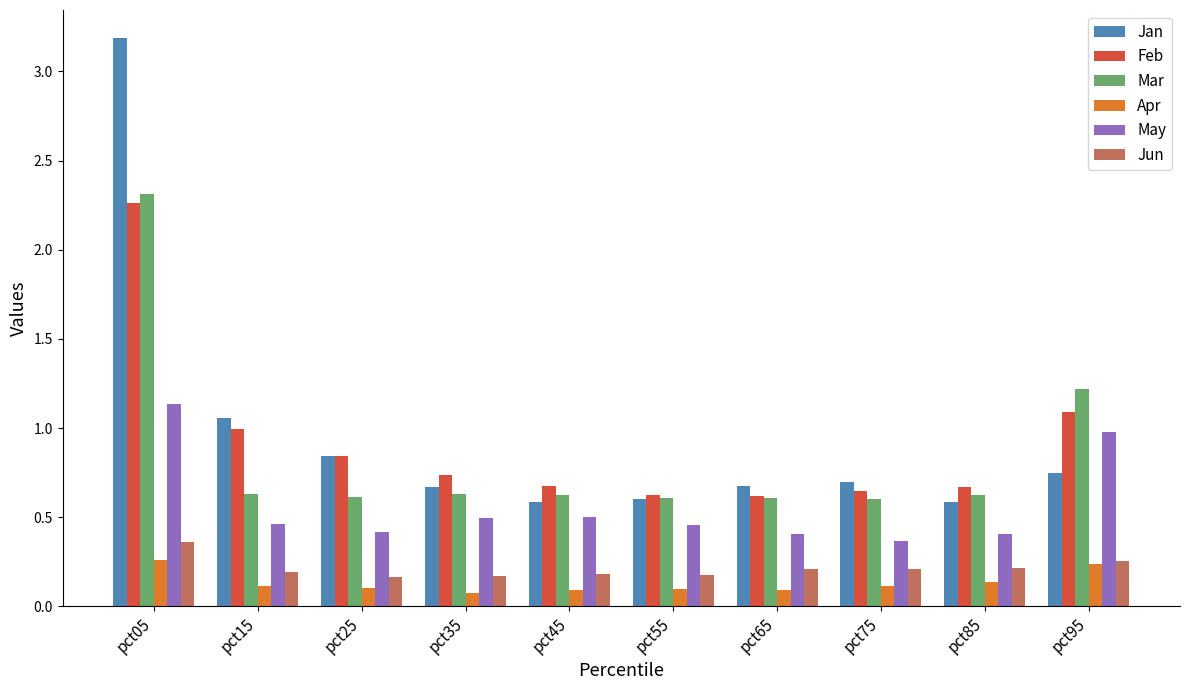

What is the total value across all series at pct15?

3.5